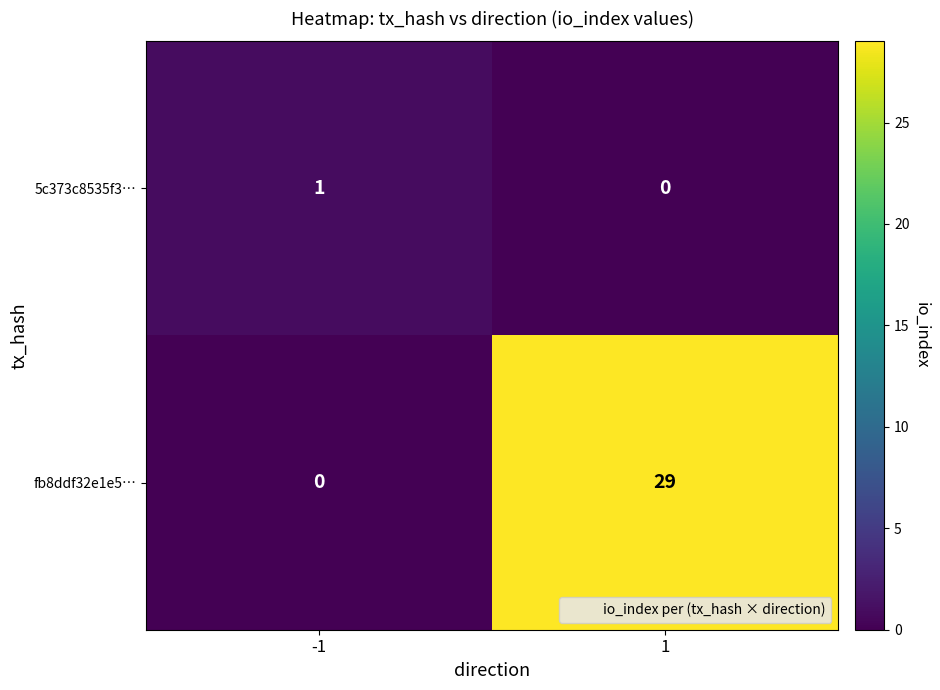

Rank the series at 1 from highest to lowest value.

fb8ddf32e1e5…, 5c373c8535f3…